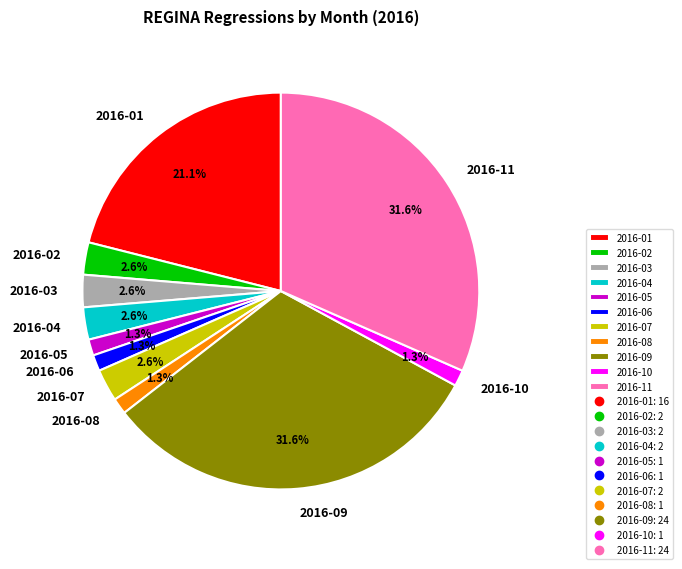

To the nearest percent, what percentage of the pie is 2016-01?

21%